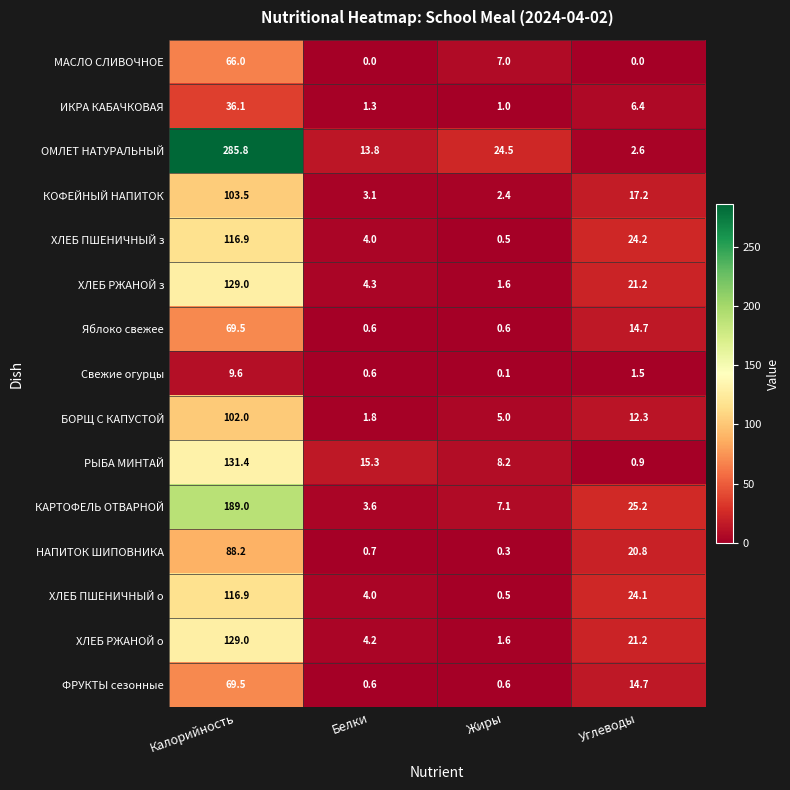

What is the total value across all series at Жиры?

61.0